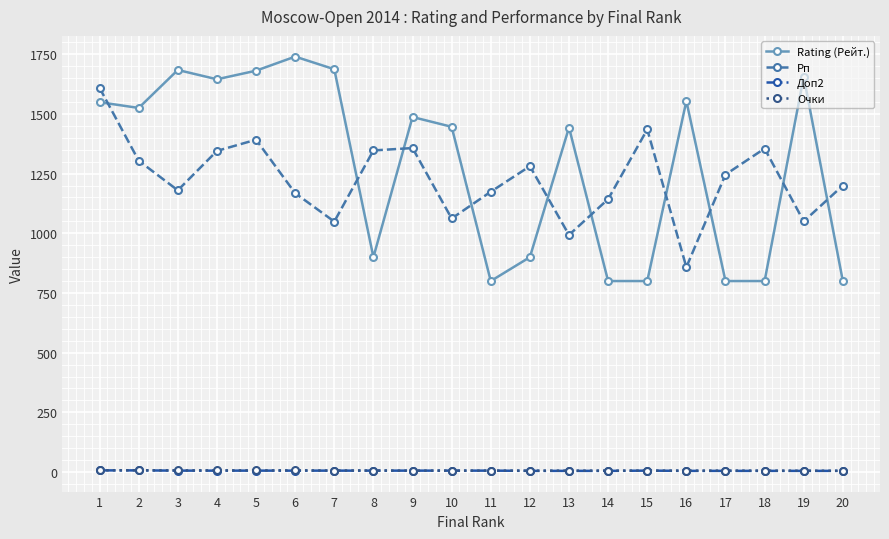

Which series changed the most between 2 and 6?

Rating (Рейт.)